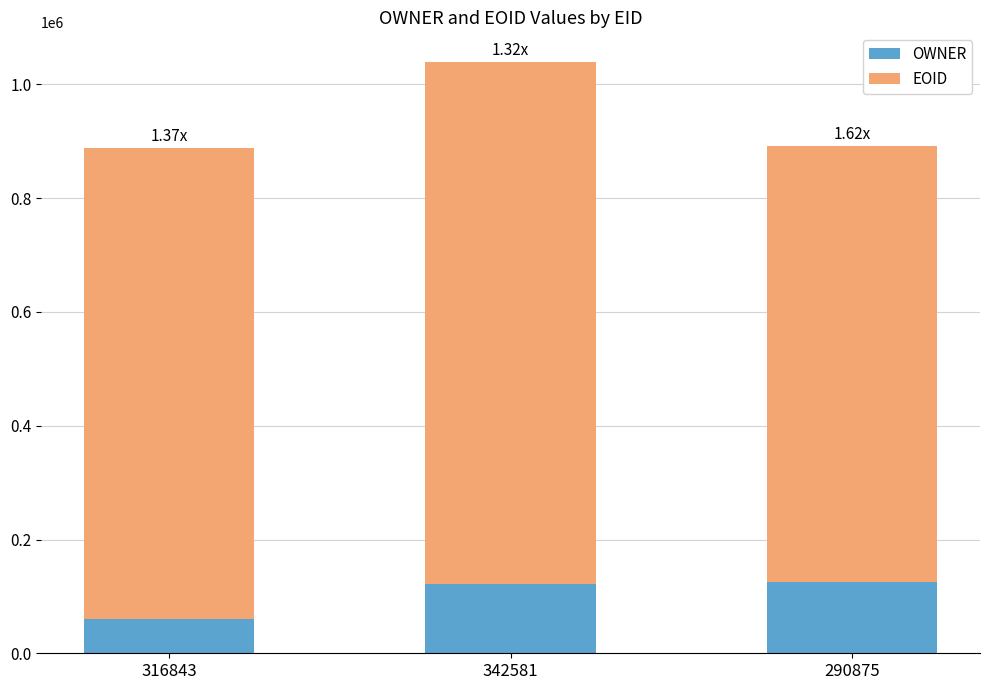

What is the difference between the OWNER values at 342581 and 316843?

60923